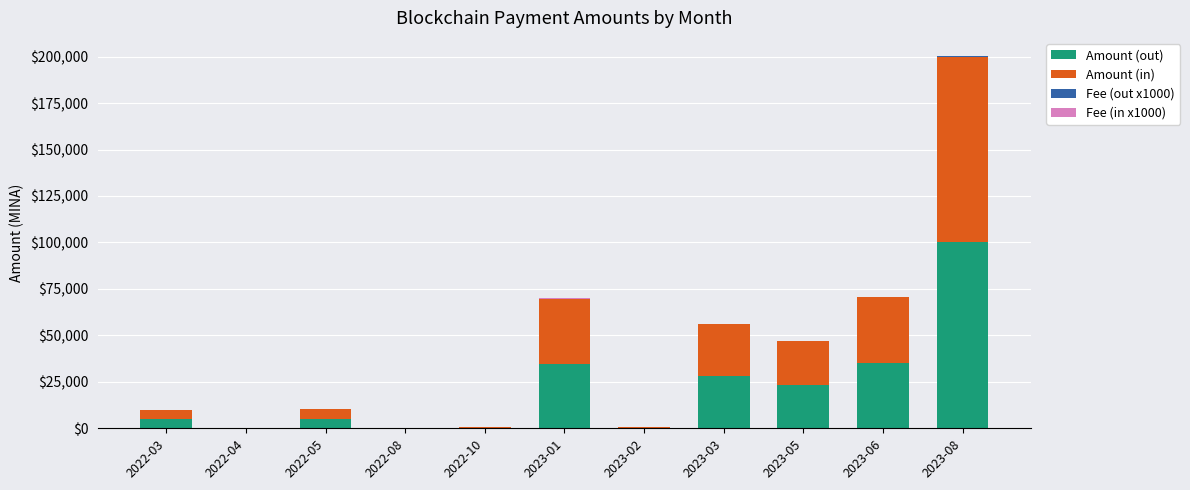

Count the number of data series in this chart.

4